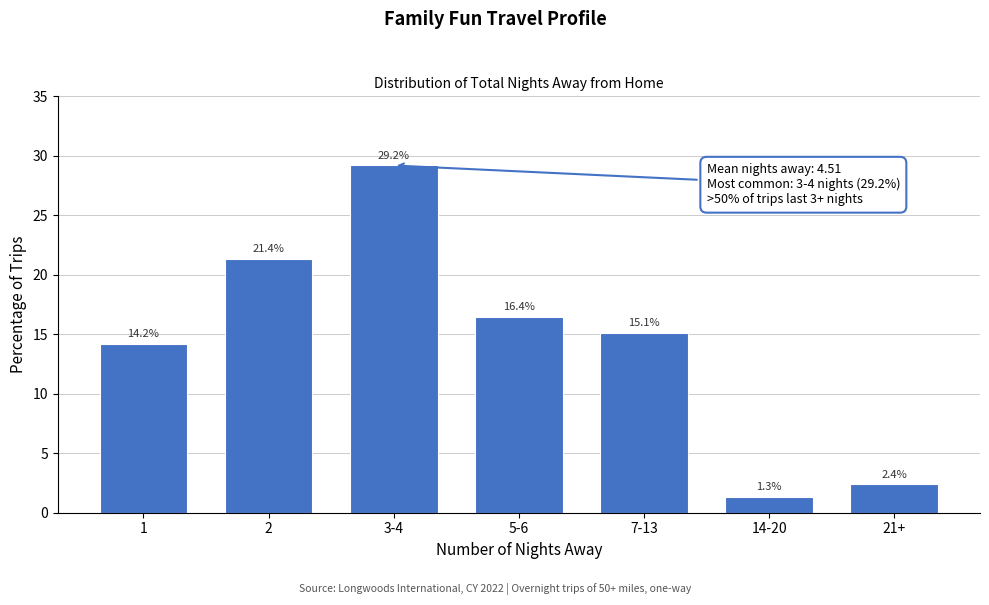

Reading right to left, what are all the values shown in this chart?

2.4	1.3	15.1	16.4	29.2	21.4	14.2